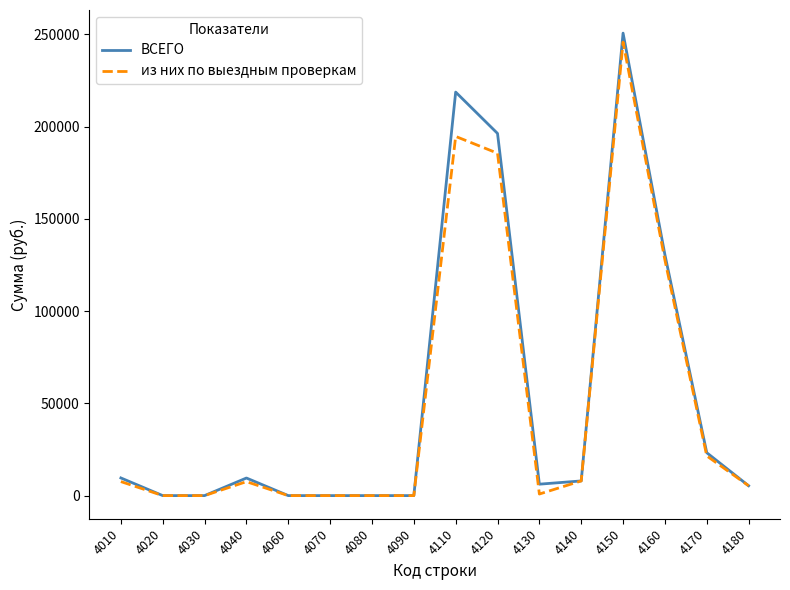

Which label corresponds to the largest value in the chart?

4150